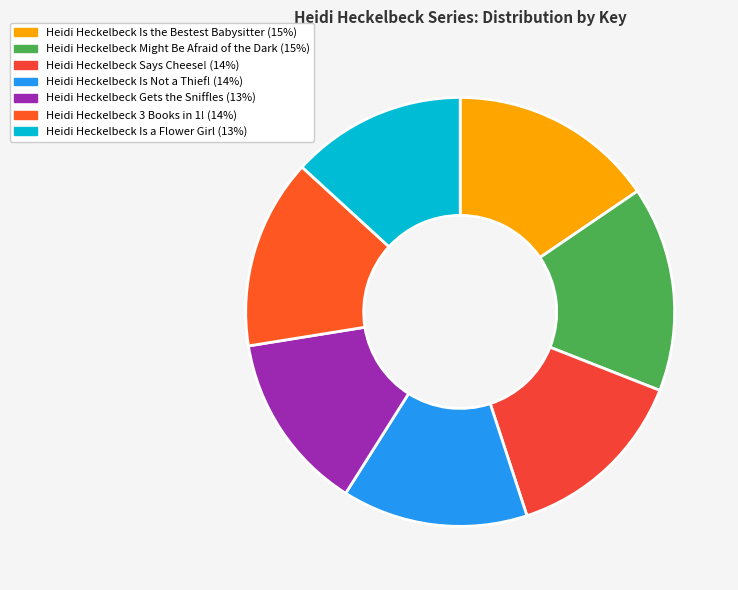

Count the number of slices in the pie.

7